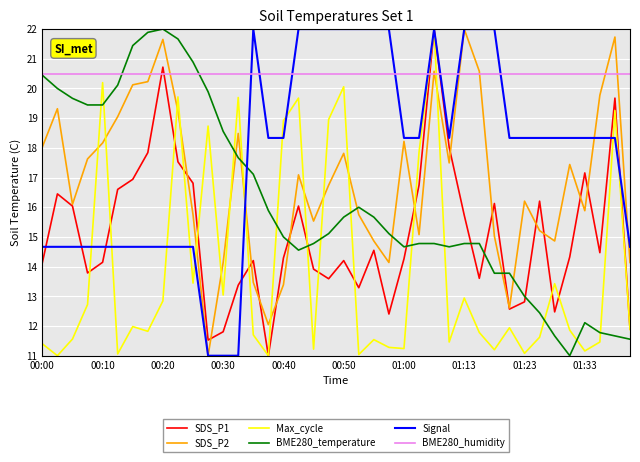

How many intersections are there between Max_cycle and BME280_temperature?

13